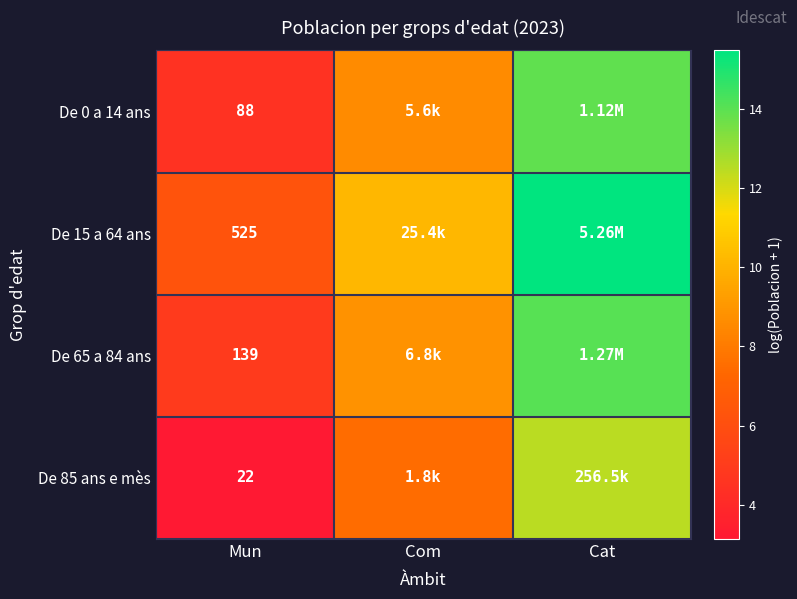

What is the highest value of the De 0 a 14 ans series?

13.9